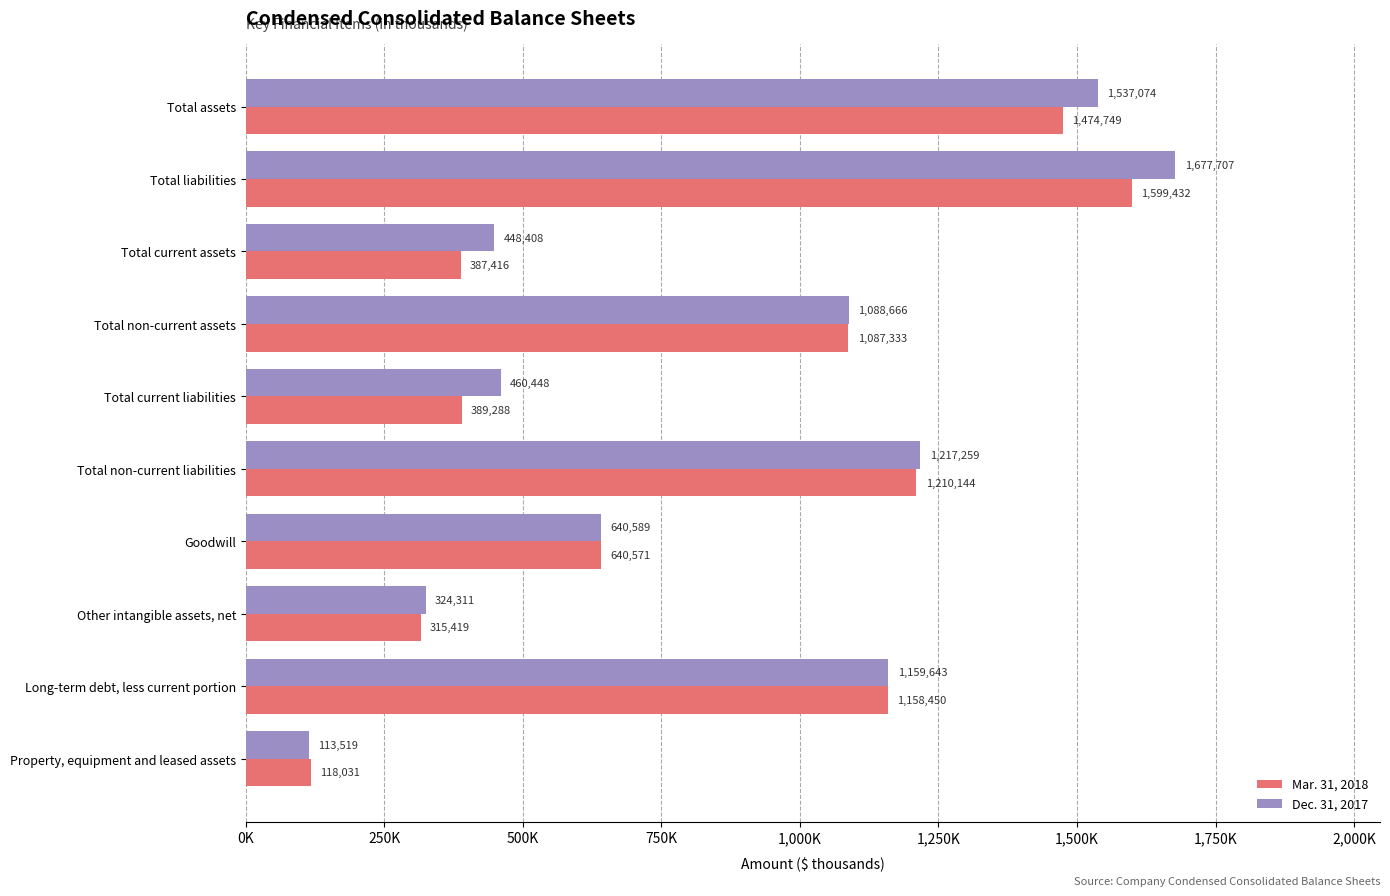

What is the maximum value shown in the chart?

1677707